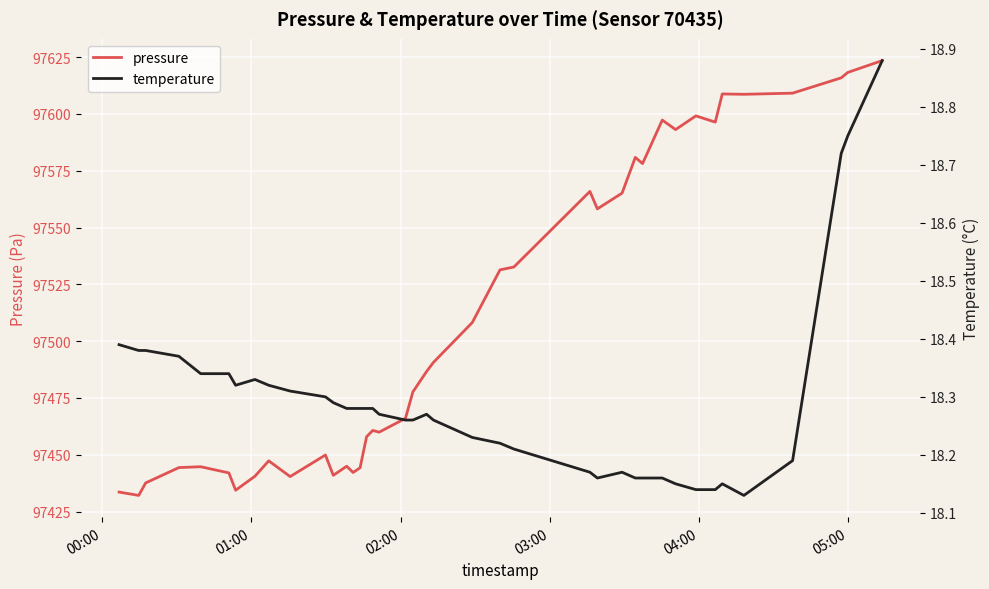

Does the chart display data point markers on the line(s)?

No